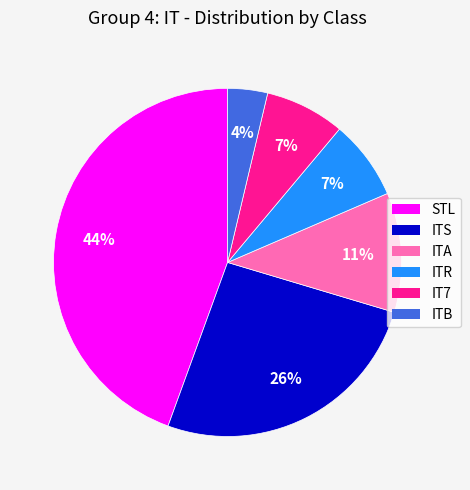

True or false: ITA accounts for 16% of the total.

False